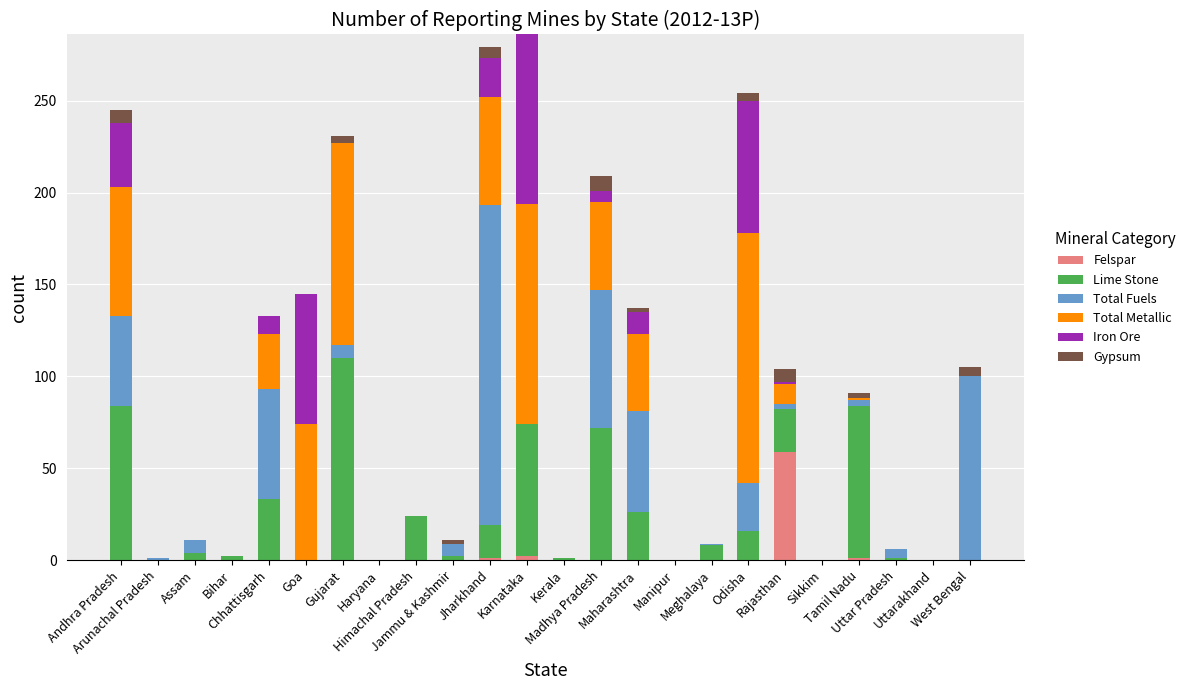

What is the sum of all Felspar values?

63